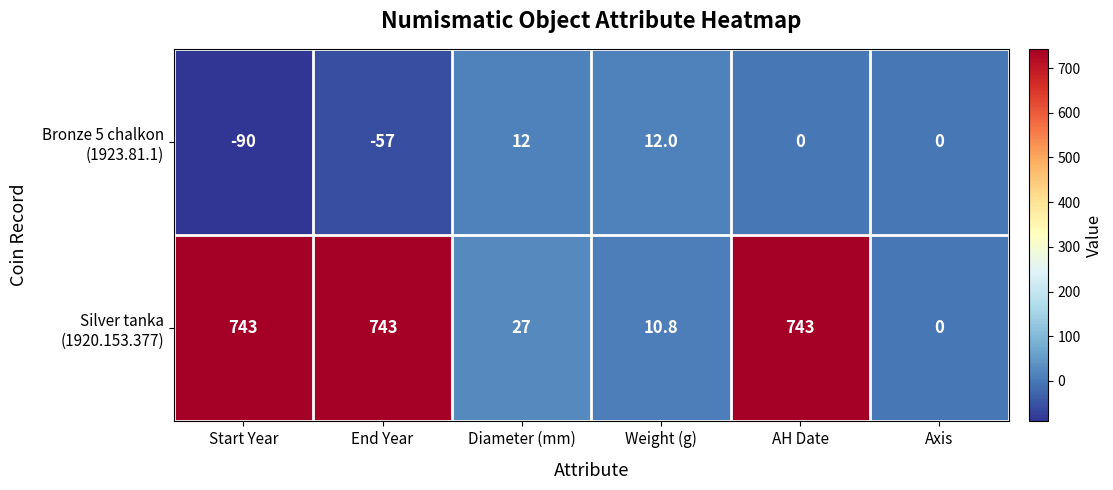

At how many categories does at least one series exceed 366?

3